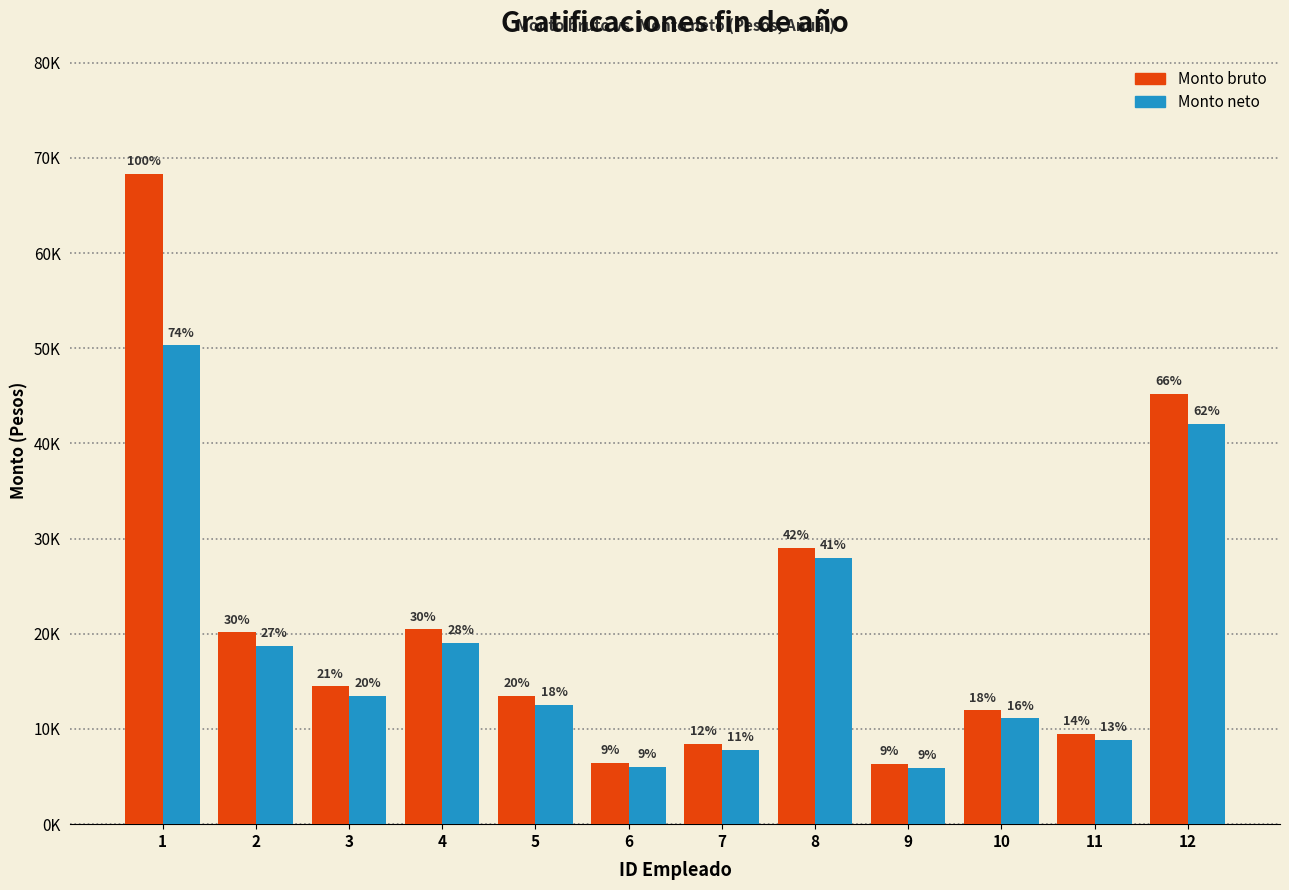

The value of Monto neto at 2 is 27277.5. True or false?

False